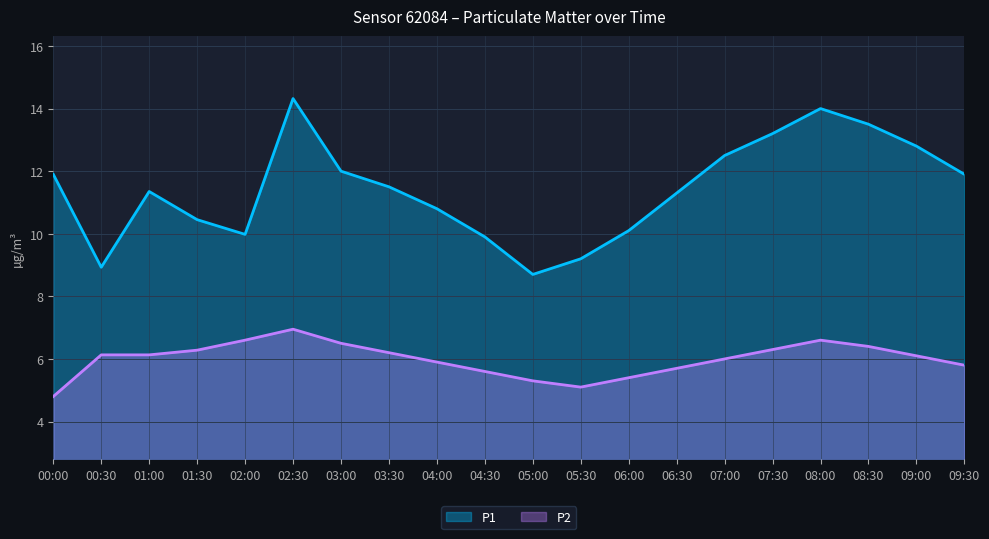

What is the value of the P1 point at the 8th from the left?

11.5